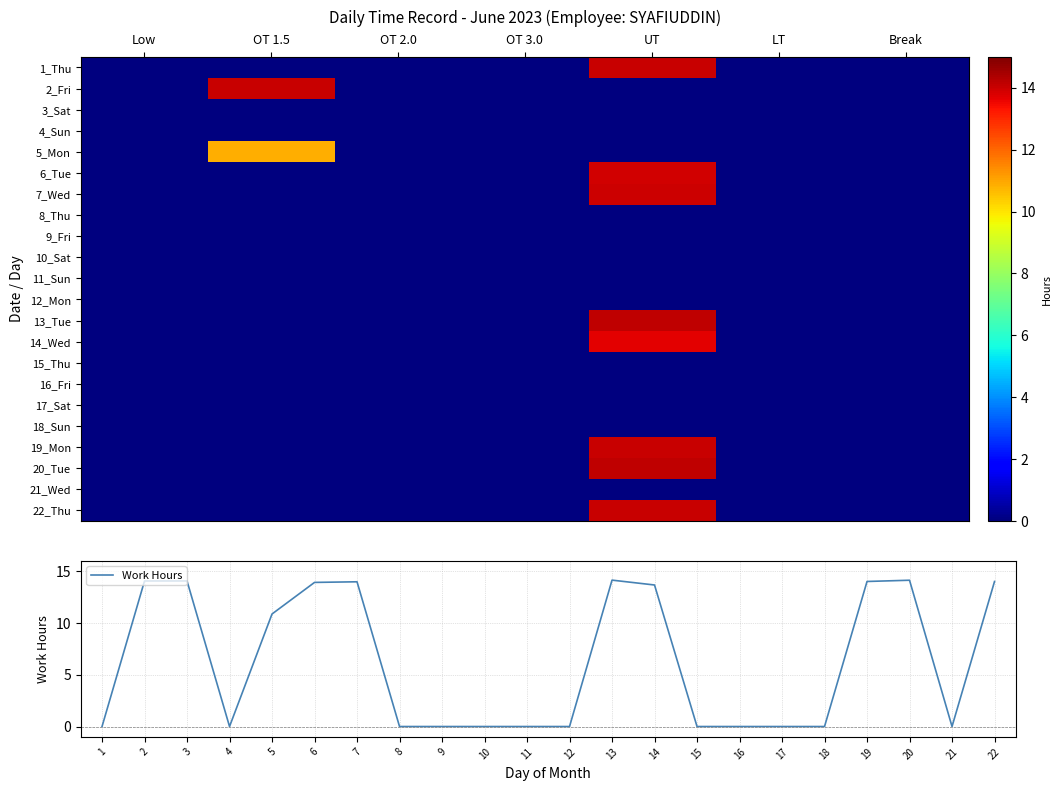

What is the maximum value for Work Hours?

14.1